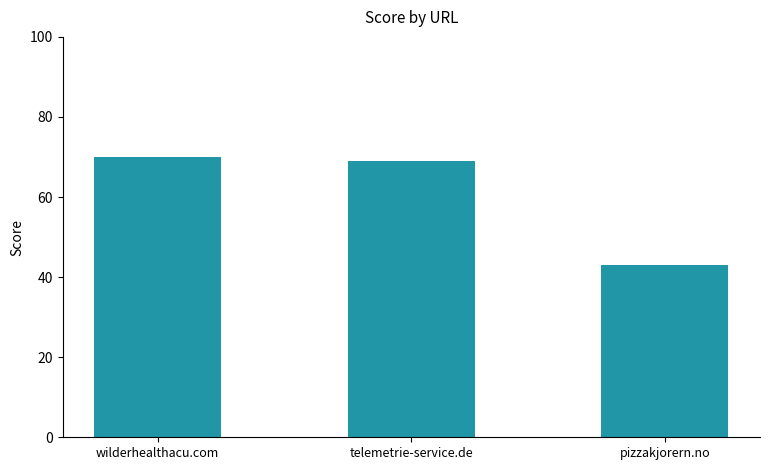

Does the chart contain stacked bars?

No